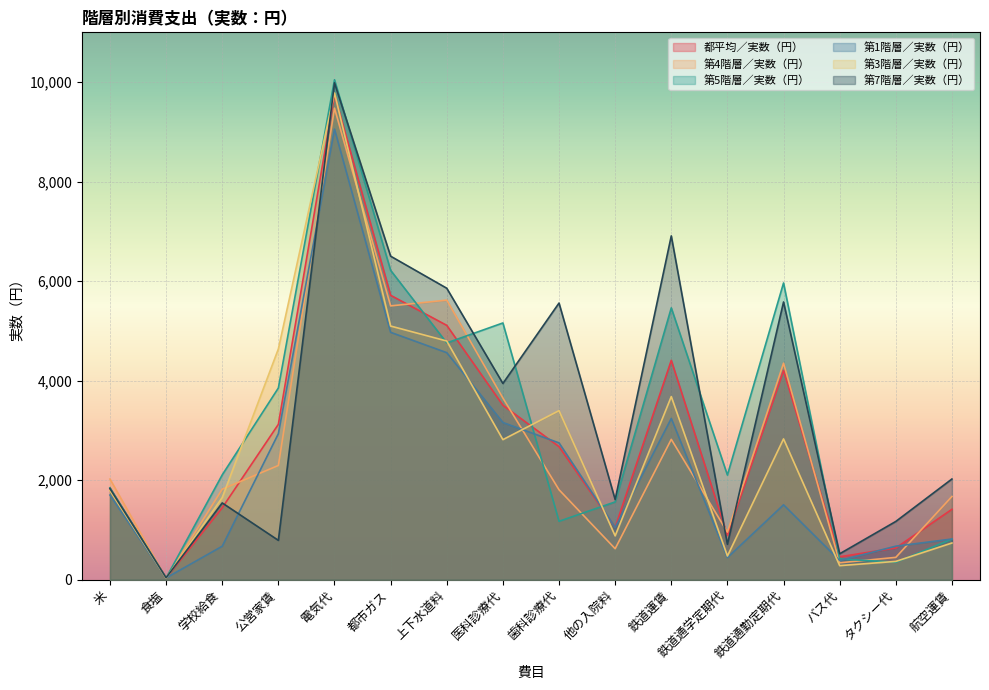

Reading left to right, transcribe all the data shown in this chart.

都平均／実数（円）: 米=1842	食塩=32	学校給食=1445	公営家賃=3122	電気代=9749	都市ガス=5715	上下水道料=5111	医科診療代=3505	歯科診療代=2674	他の入院料=1051	鉄道運賃=4408	鉄道通学定期代=888	鉄道通勤定期代=4206	バス代=460	タクシー代=637	航空運賃=1414
第4階層／実数（円）: 米=2022	食塩=27	学校給食=1819	公営家賃=2295	電気代=9476	都市ガス=5502	上下水道料=5618	医科診療代=3651	歯科診療代=1807	他の入院料=622	鉄道運賃=2820	鉄道通学定期代=955	鉄道通勤定期代=4351	バス代=339	タクシー代=448	航空運賃=1672
第5階層／実数（円）: 米=1847	食塩=34	学校給食=2106	公営家賃=3852	電気代=10047	都市ガス=6217	上下水道料=4758	医科診療代=5159	歯科診療代=1173	他の入院料=1563	鉄道運賃=5462	鉄道通学定期代=2102	鉄道通勤定期代=5963	バス代=417	タクシー代=350	航空運賃=815
第1階層／実数（円）: 米=1700	食塩=35	学校給食=672	公営家賃=2933	電気代=9055	都市ガス=4971	上下水道料=4562	医科診療代=3159	歯科診療代=2749	他の入院料=1048	鉄道運賃=3240	鉄道通学定期代=443	鉄道通勤定期代=1504	バス代=384	タクシー代=673	航空運賃=817
第3階層／実数（円）: 米=1788	食塩=32	学校給食=1650	公営家賃=4637	電気代=9781	都市ガス=5097	上下水道料=4796	医科診療代=2814	歯科診療代=3397	他の入院料=880	鉄道運賃=3680	鉄道通学定期代=475	鉄道通勤定期代=2829	バス代=282	タクシー代=367	航空運賃=737
第7階層／実数（円）: 米=1829	食塩=38	学校給食=1542	公営家賃=790	電気代=9985	都市ガス=6501	上下水道料=5857	医科診療代=3943	歯科診療代=5559	他の入院料=1610	鉄道運賃=6909	鉄道通学定期代=711	鉄道通勤定期代=5581	バス代=520	タクシー代=1170	航空運賃=2023